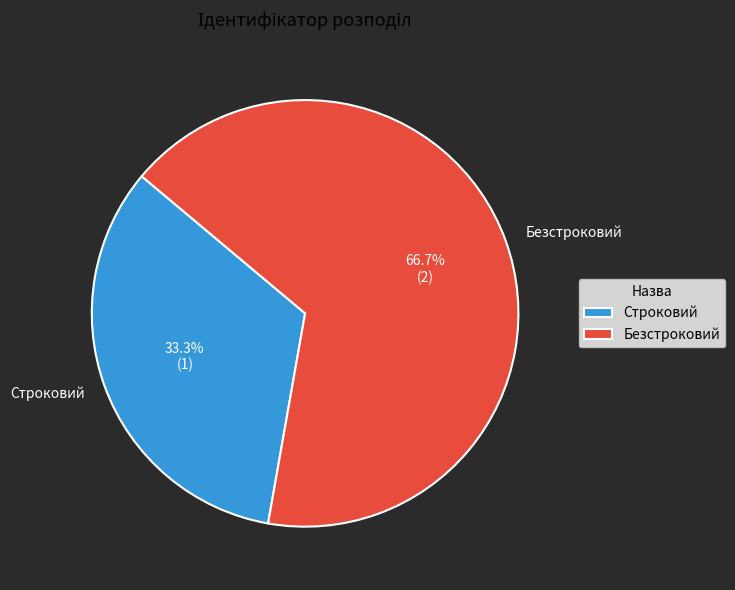

To the nearest percent, what portion does Строковий represent?

33%